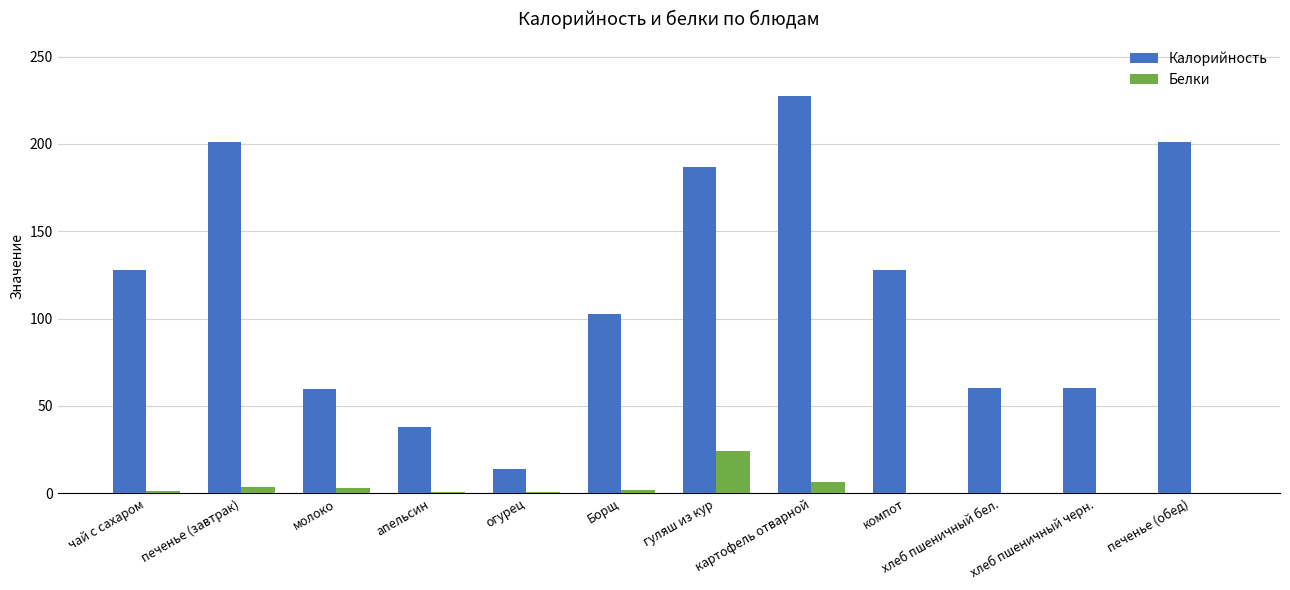

What is the sum of all Белки values?

42.4